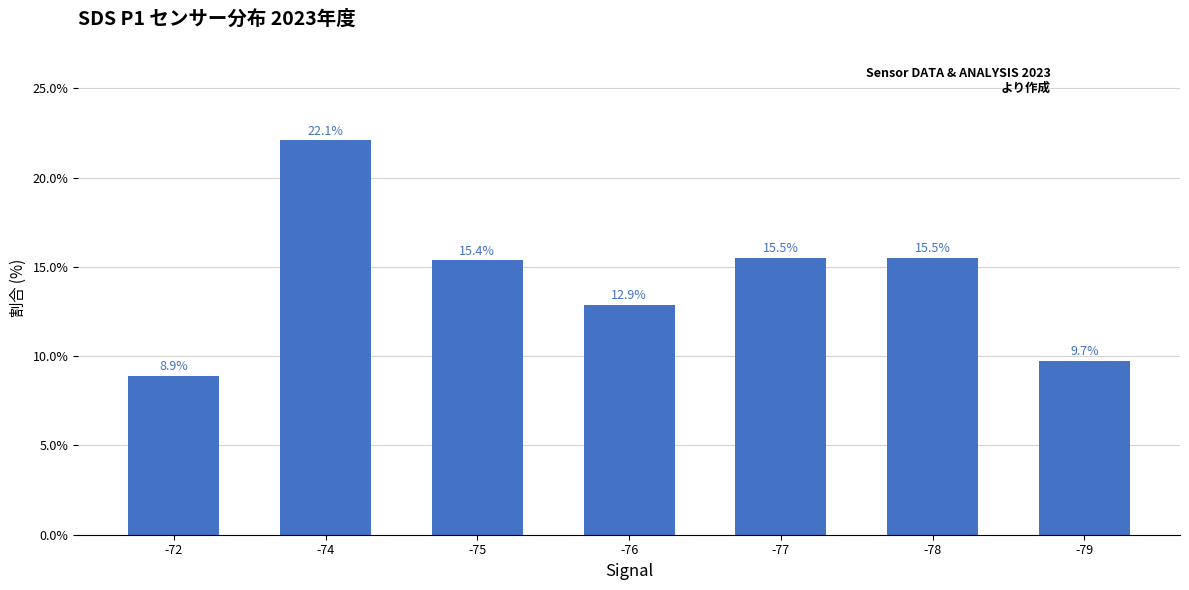

What is the sum of the values at -74 and -75?

37.5